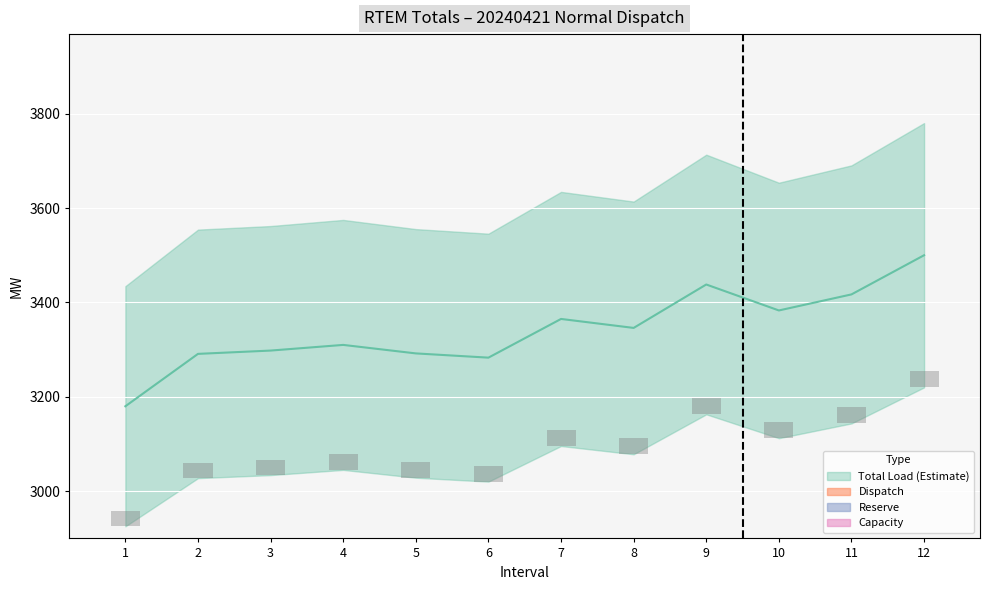

The value of Capacity at 12 is 72. True or false?

True